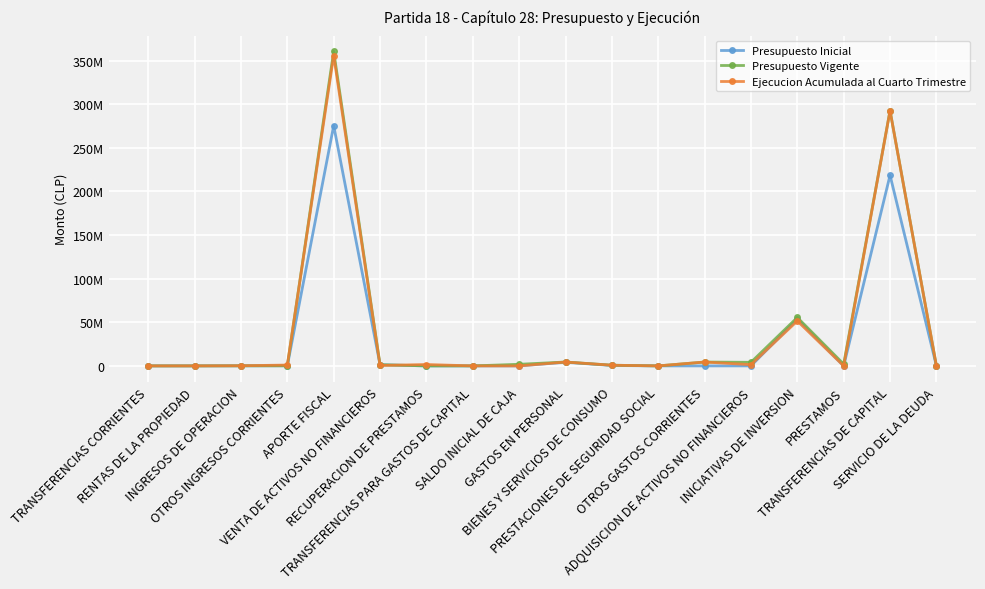

What is the sum of the Presupuesto Vigente values at TRANSFERENCIAS CORRIENTES and APORTE FISCAL?

360665752